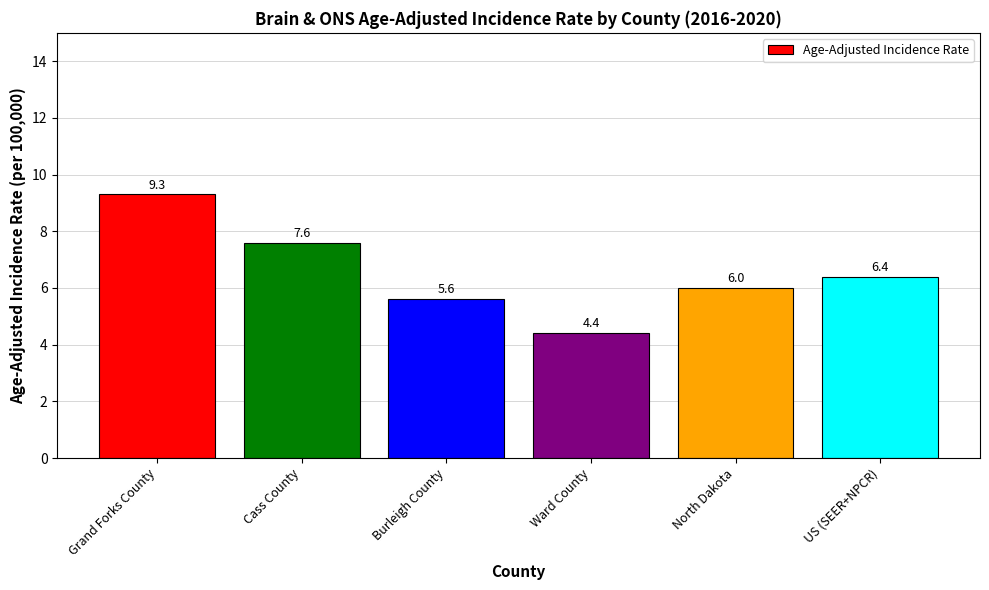

At which category does the chart reach its minimum across all series?

Ward County